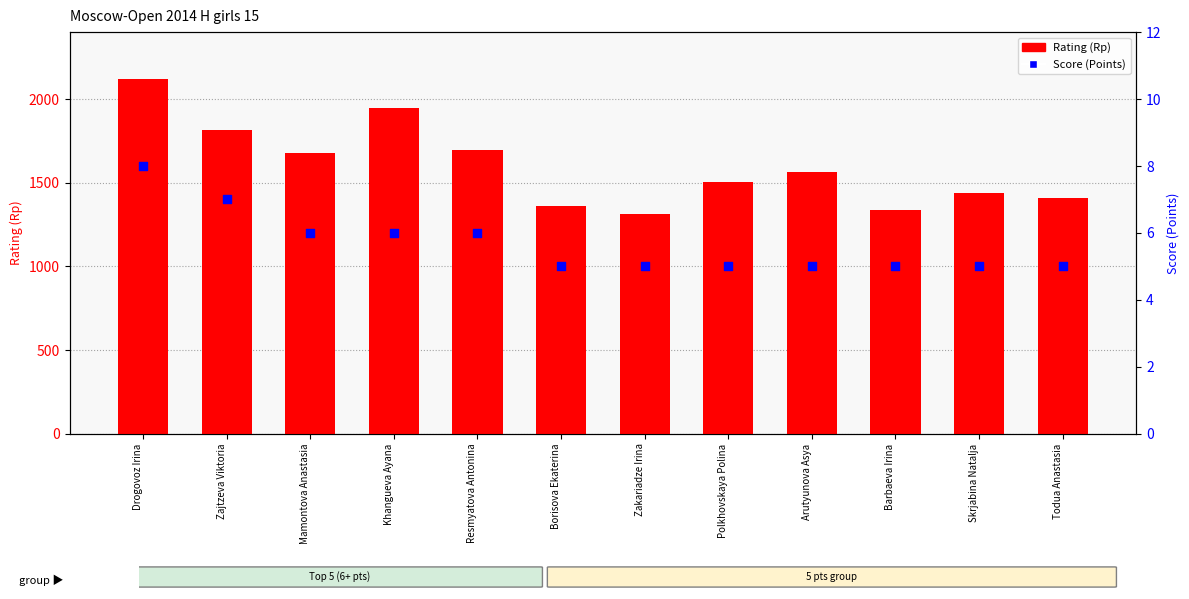

Which series reaches the minimum Y coordinate?

Score (Points)